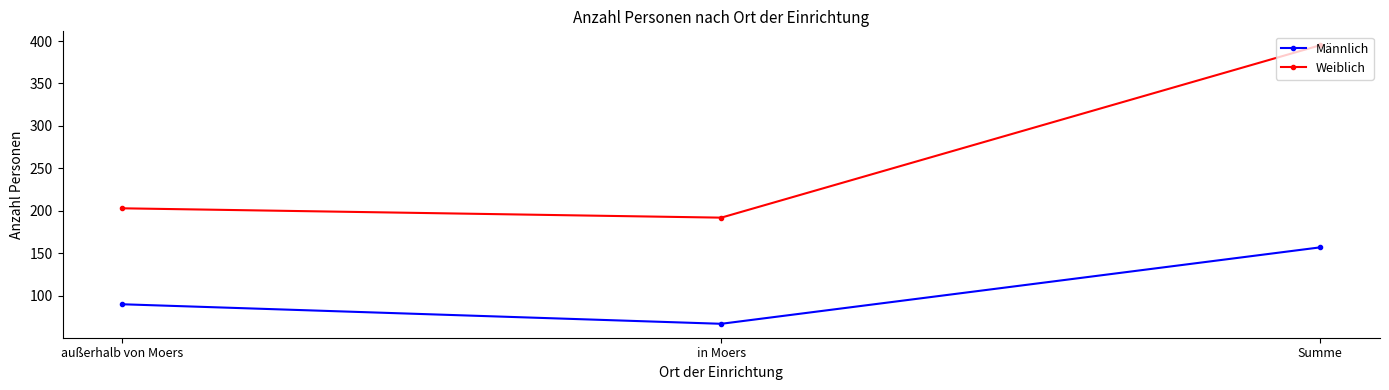

Which series has the widest spread of values?

Weiblich